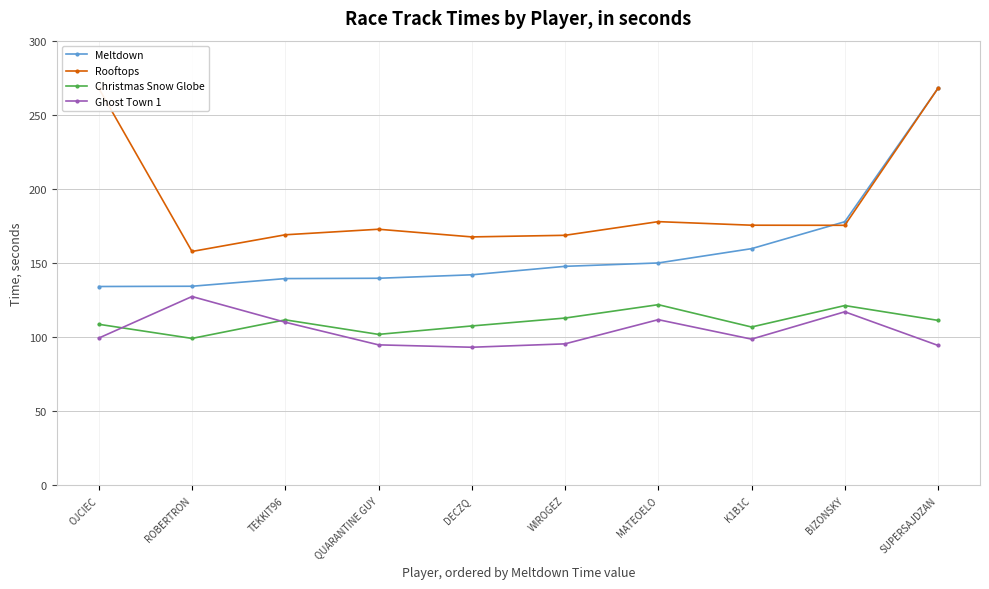

True or false: Rooftops has more than 0 points higher than both neighbors.

True